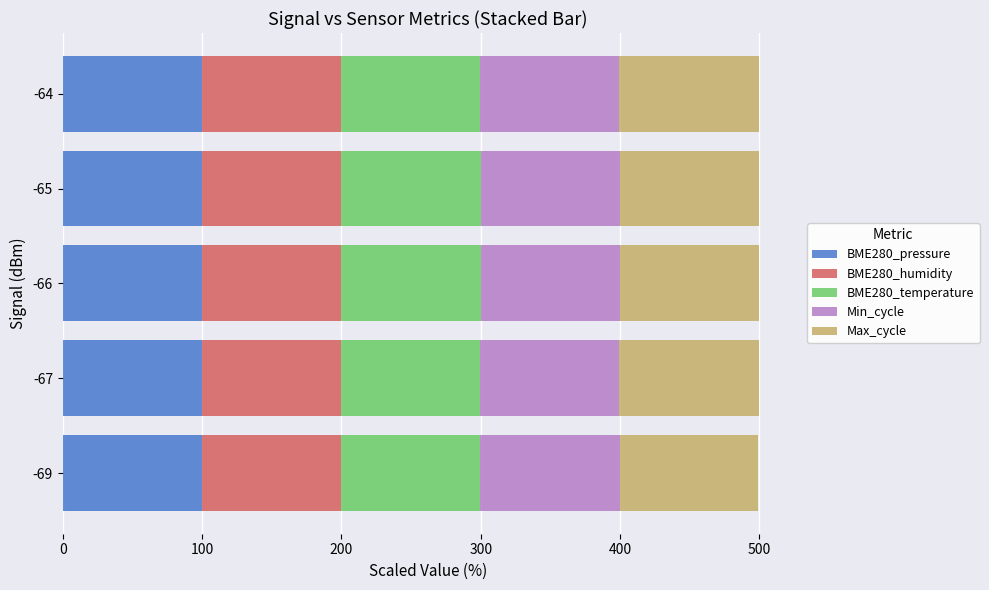

What is the average value of the BME280_pressure series?

100.0